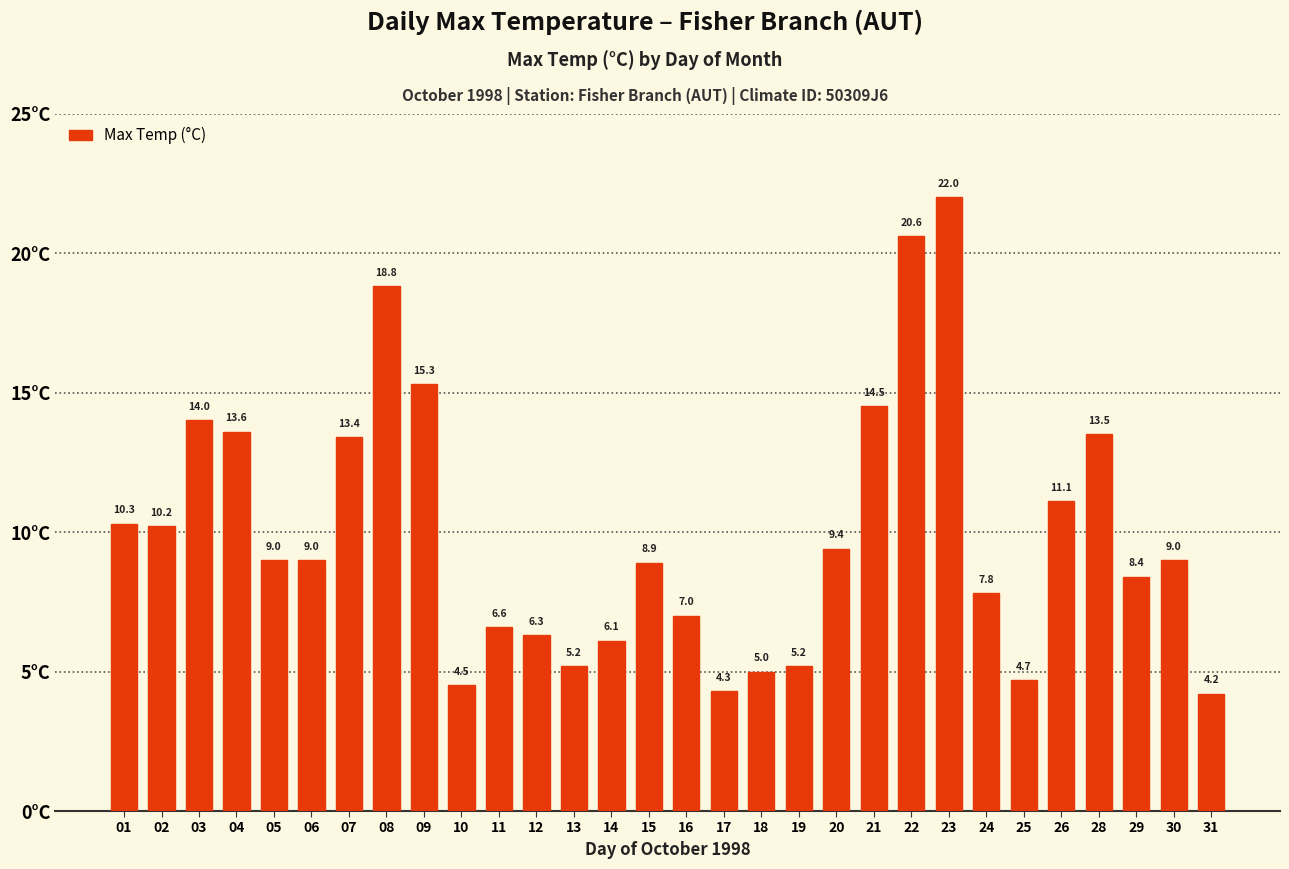

How many categories are shown in the chart?

30